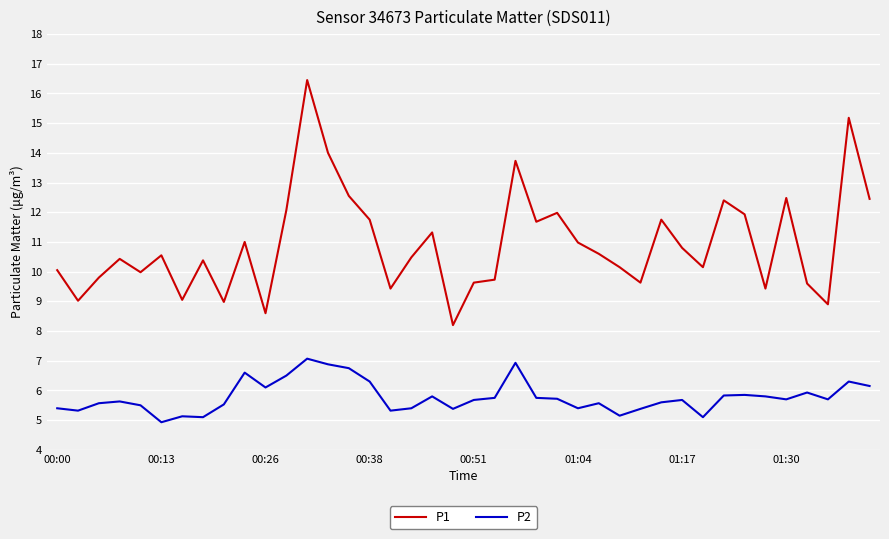

What is the smallest value displayed?

4.9